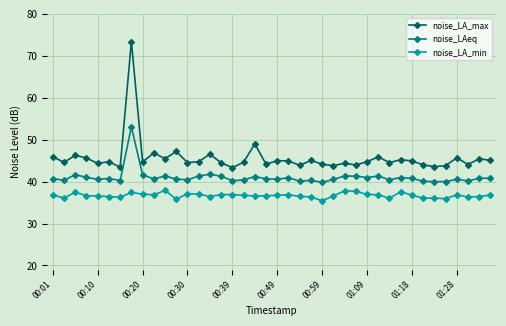

What is the value of the noise_LA_min point at the 2nd from the left?

36.1